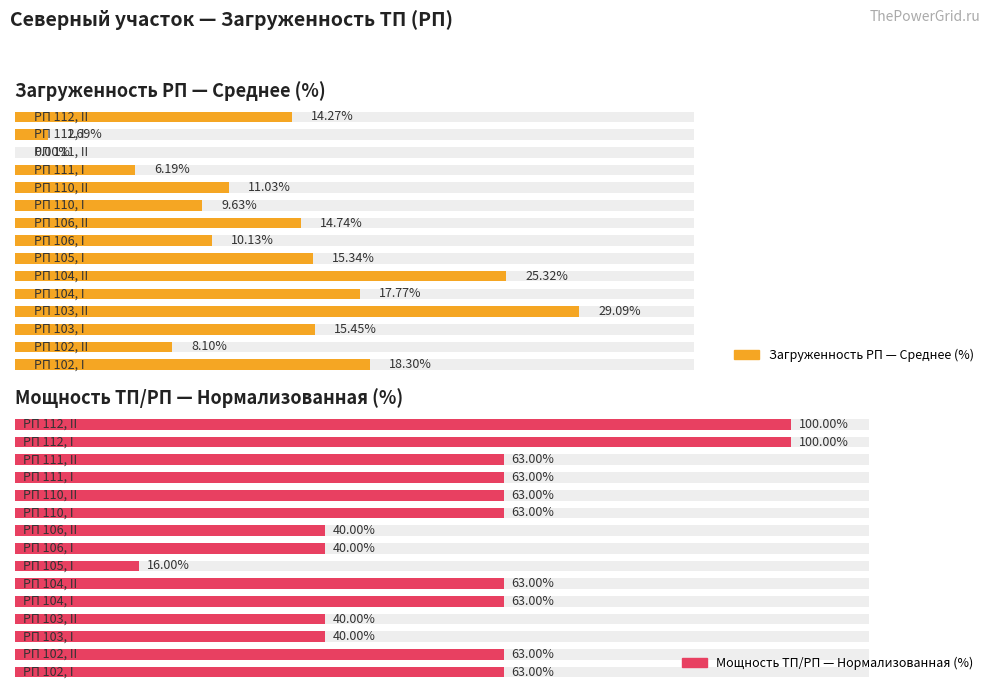

At how many categories does at least one series exceed 52?

10